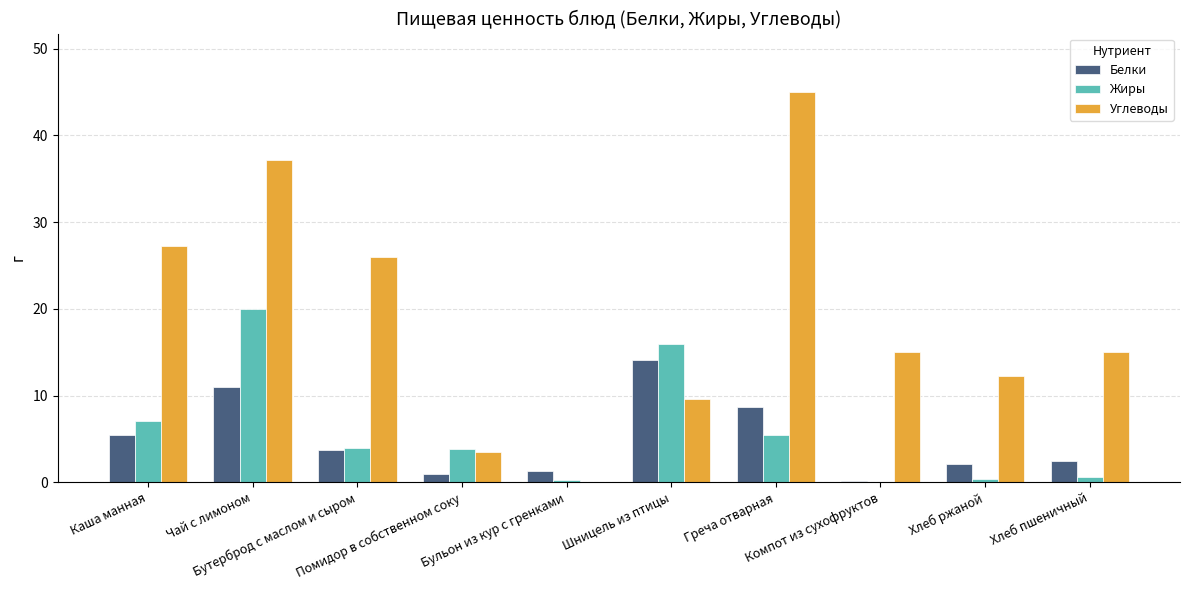

At which label is Жиры closest to 9?

Каша манная